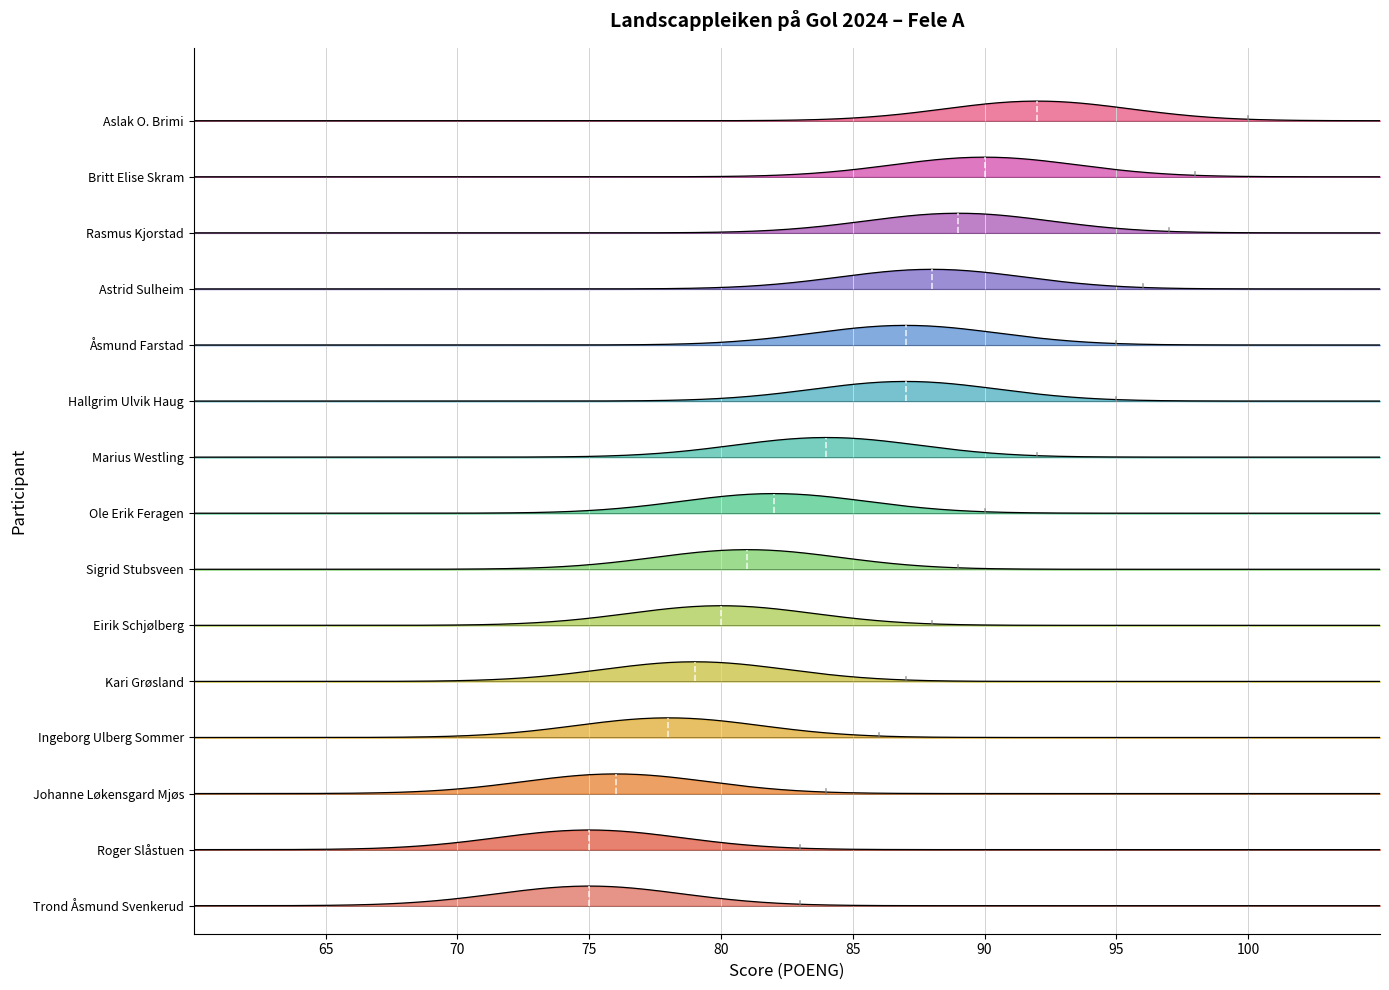

What position from the left is Ole Erik Feragen?

8